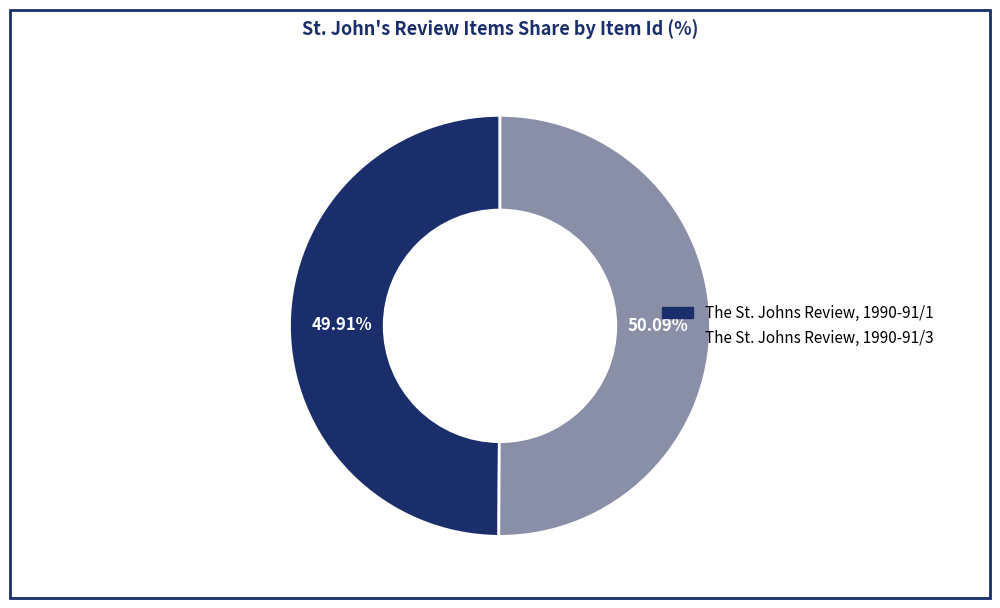

Rank the categories by value from lowest to highest.

The St. Johns Review, 1990-91/1, The St. Johns Review, 1990-91/3